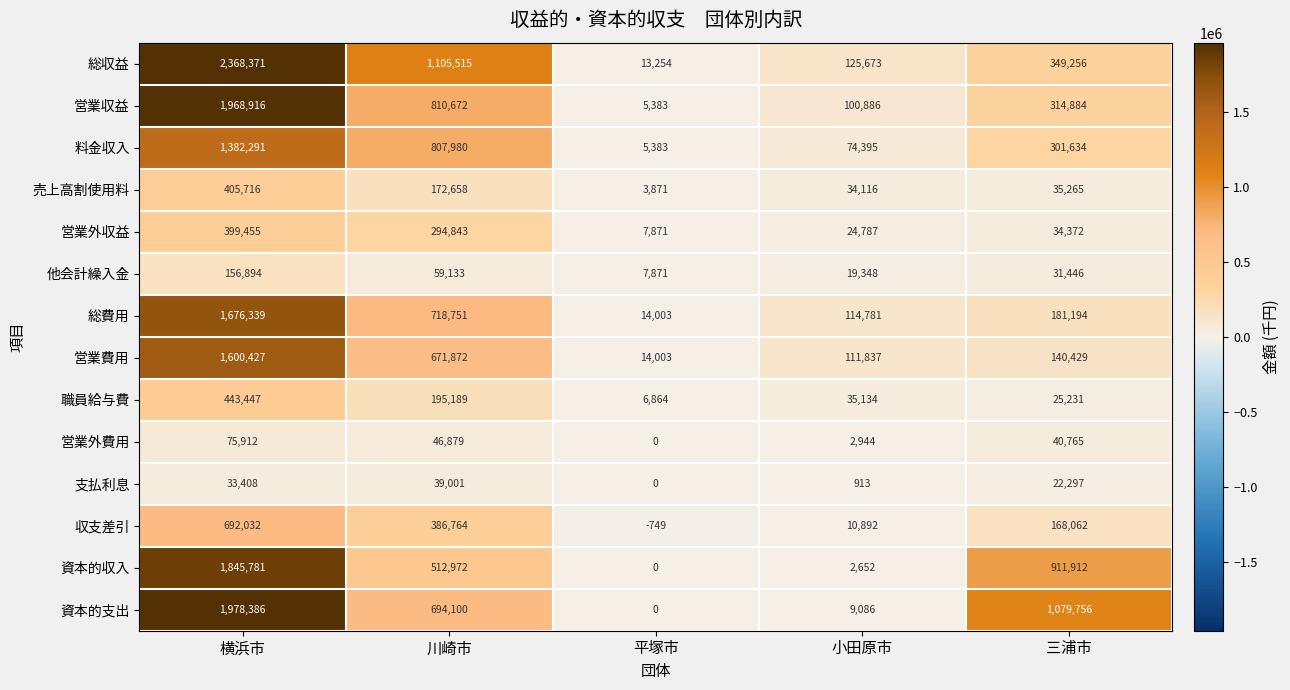

How many data points in 総収益 are less than 349256?

2